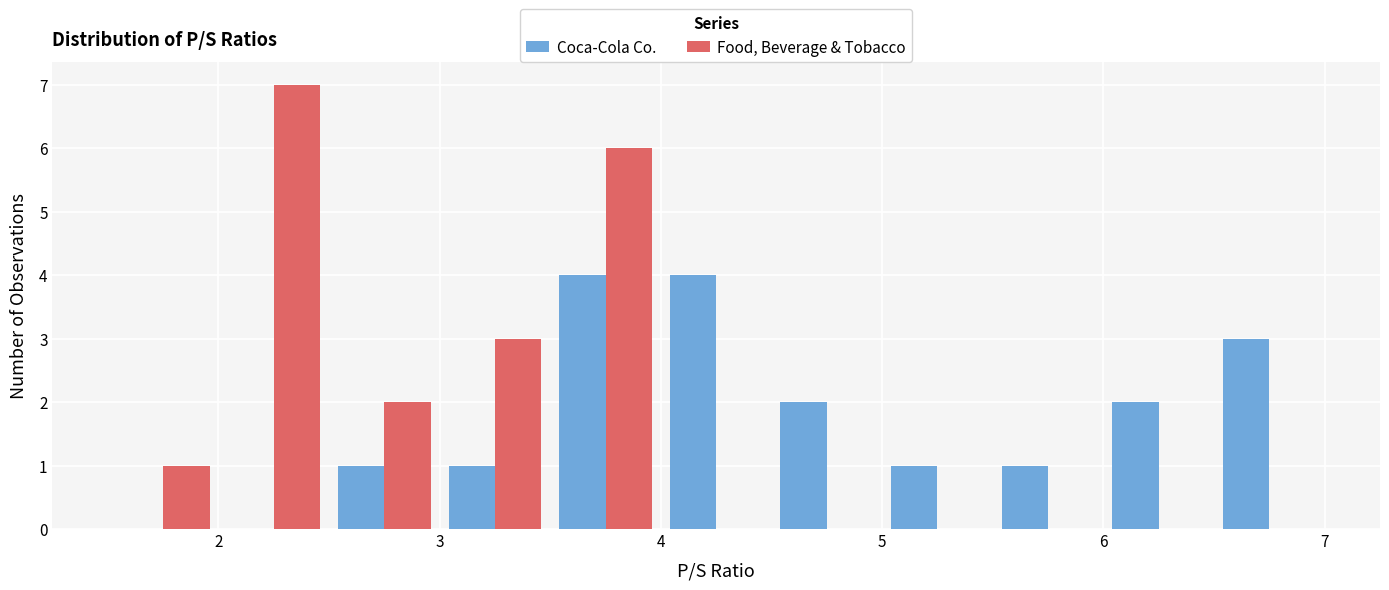

Reading left to right, transcribe this chart: for each range on the x-axis, give the height of each series' bar. The values are not printed on the chart, so give them approximately, as read against the axis.

1.5 to 2.0: Coca-Cola Co.=0	Food, Beverage & Tobacco=1
2.0 to 2.5: Coca-Cola Co.=0	Food, Beverage & Tobacco=7
2.5 to 3.0: Coca-Cola Co.=1	Food, Beverage & Tobacco=2
3.0 to 3.5: Coca-Cola Co.=1	Food, Beverage & Tobacco=3
3.5 to 4.0: Coca-Cola Co.=4	Food, Beverage & Tobacco=6
4.0 to 4.5: Coca-Cola Co.=4	Food, Beverage & Tobacco=0
4.5 to 5.0: Coca-Cola Co.=2	Food, Beverage & Tobacco=0
5.0 to 5.5: Coca-Cola Co.=1	Food, Beverage & Tobacco=0
5.5 to 6.0: Coca-Cola Co.=1	Food, Beverage & Tobacco=0
6.0 to 6.5: Coca-Cola Co.=2	Food, Beverage & Tobacco=0
6.5 to 7.0: Coca-Cola Co.=3	Food, Beverage & Tobacco=0